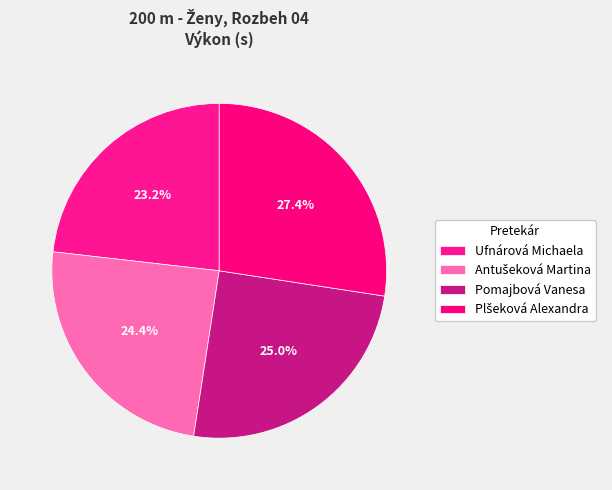

Rank the categories by value from highest to lowest.

Plšeková Alexandra, Pomajbová Vanesa, Antušeková Martina, Ufnárová Michaela